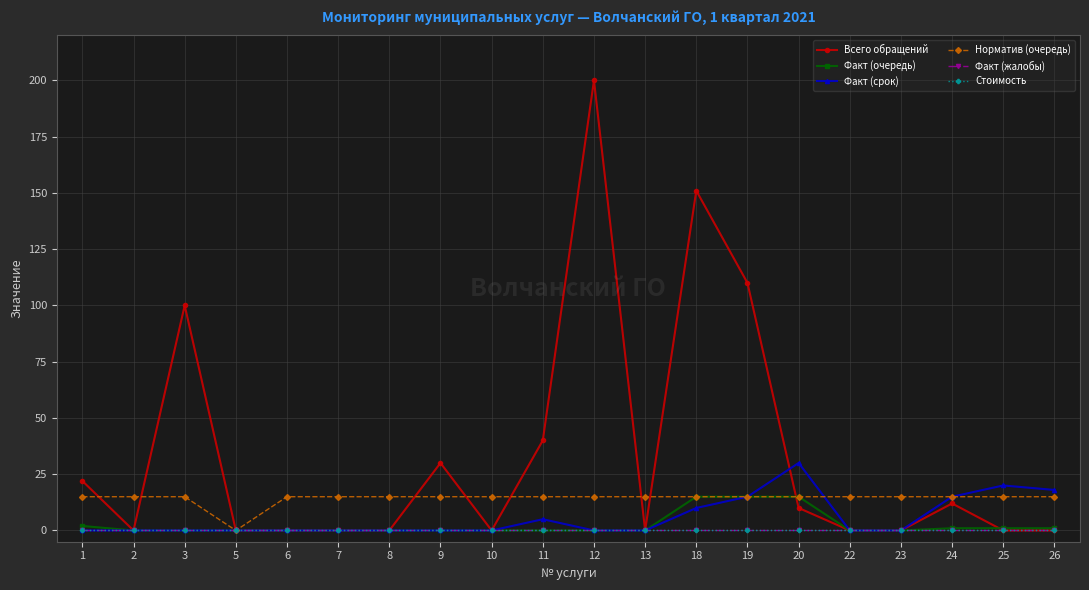

What is the average value of the Факт (очередь) series?

2